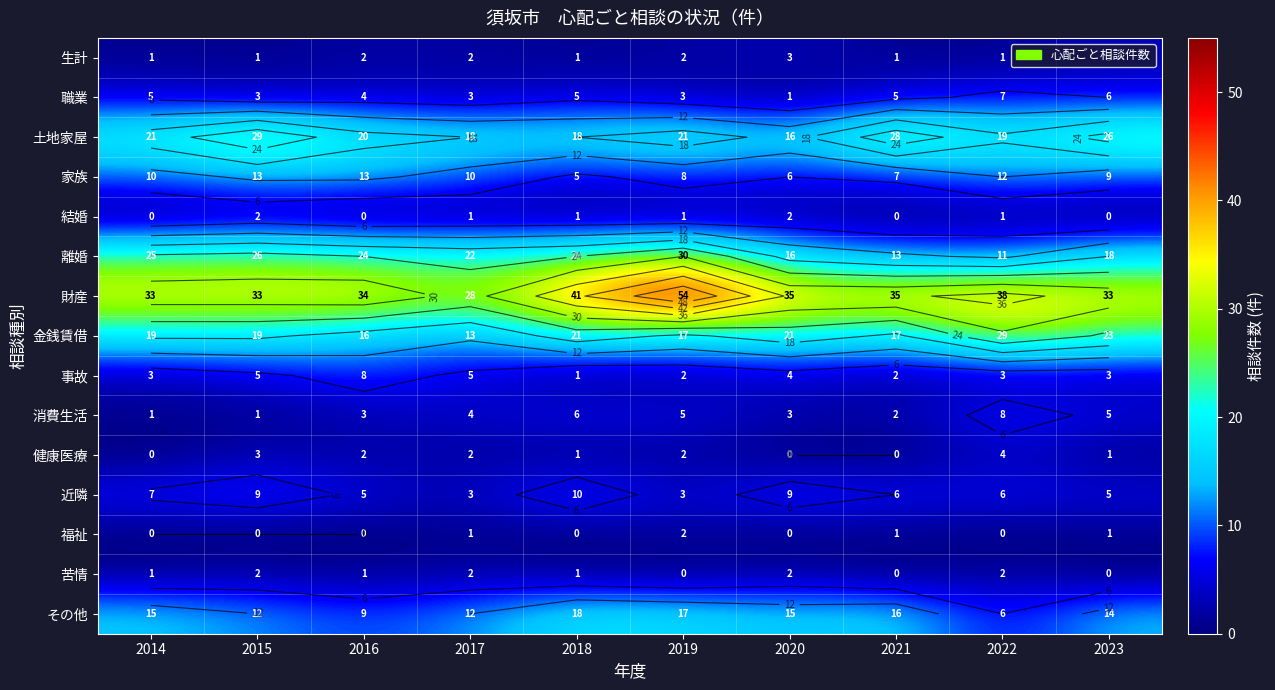

Which series changed the most between 2019 and 2020?

財産